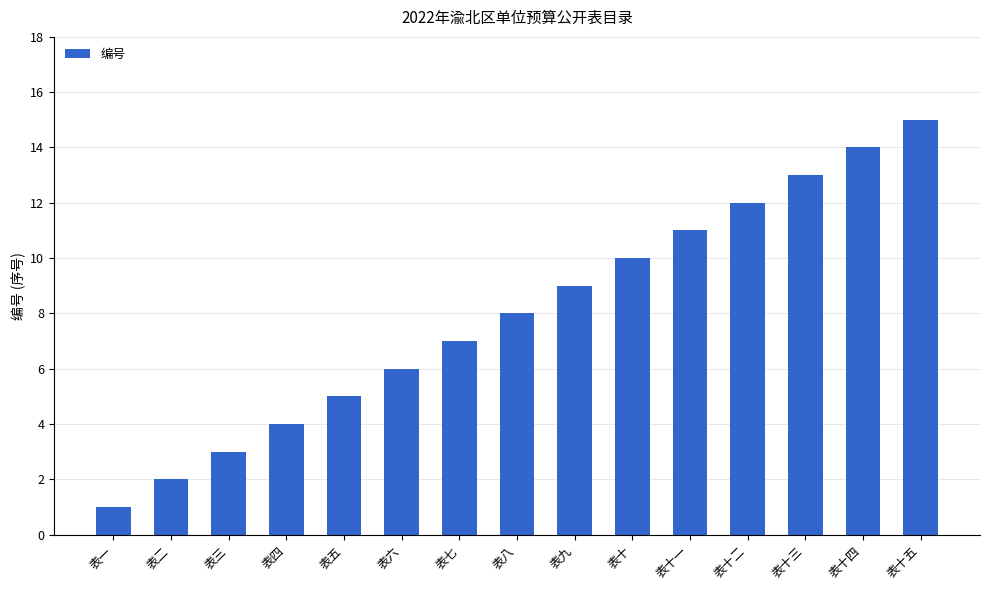

At which category does the chart reach its peak across all series?

表十五